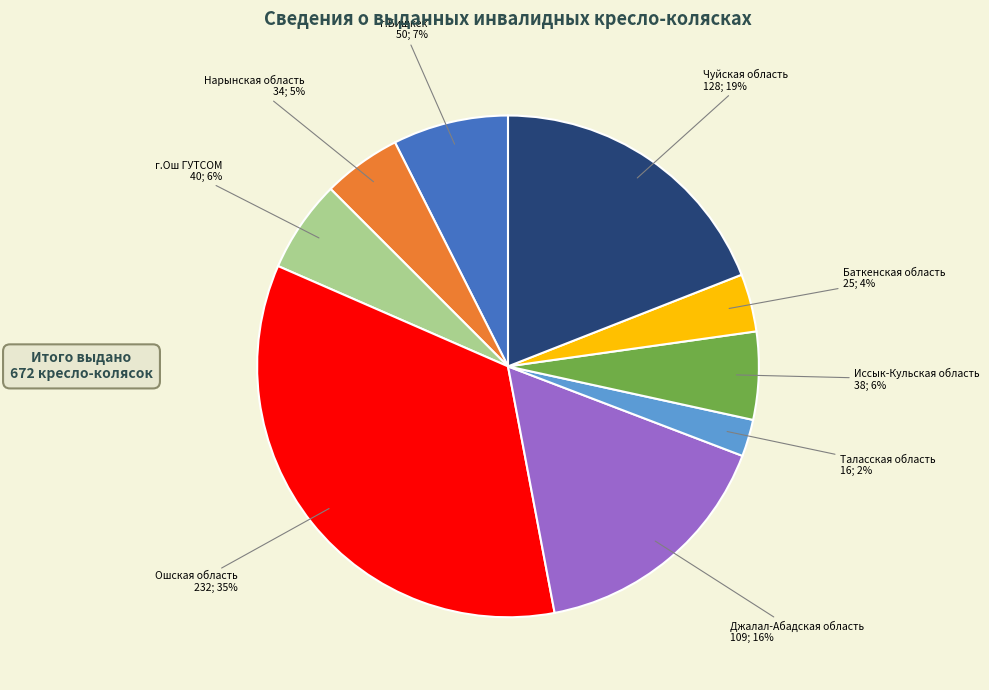

Is there any slice that represents more than half of the pie?

No